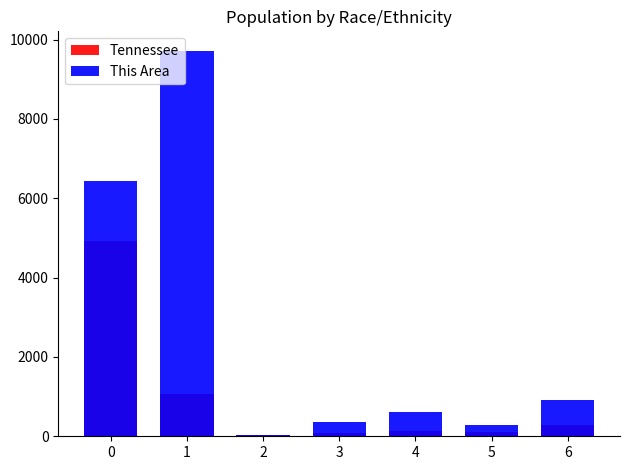

What is the highest value of the This Area series?

9723.0